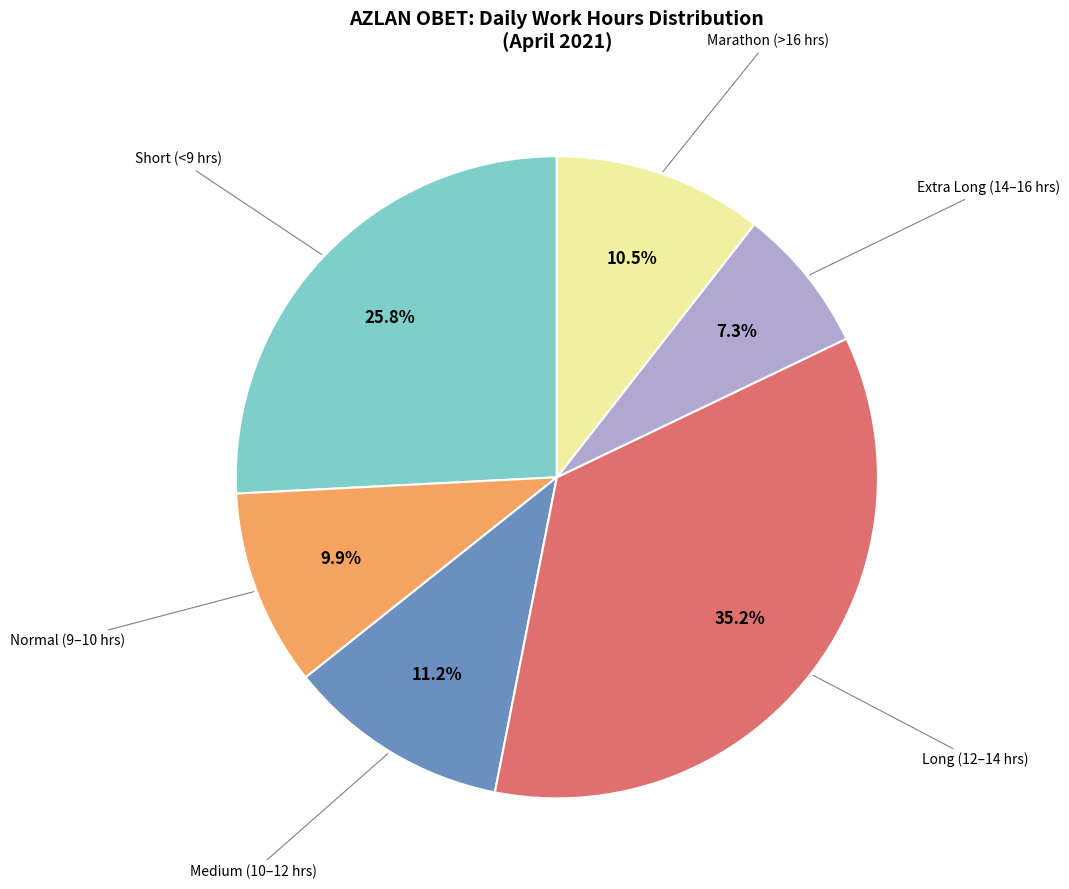

How many segments does this pie chart have?

6